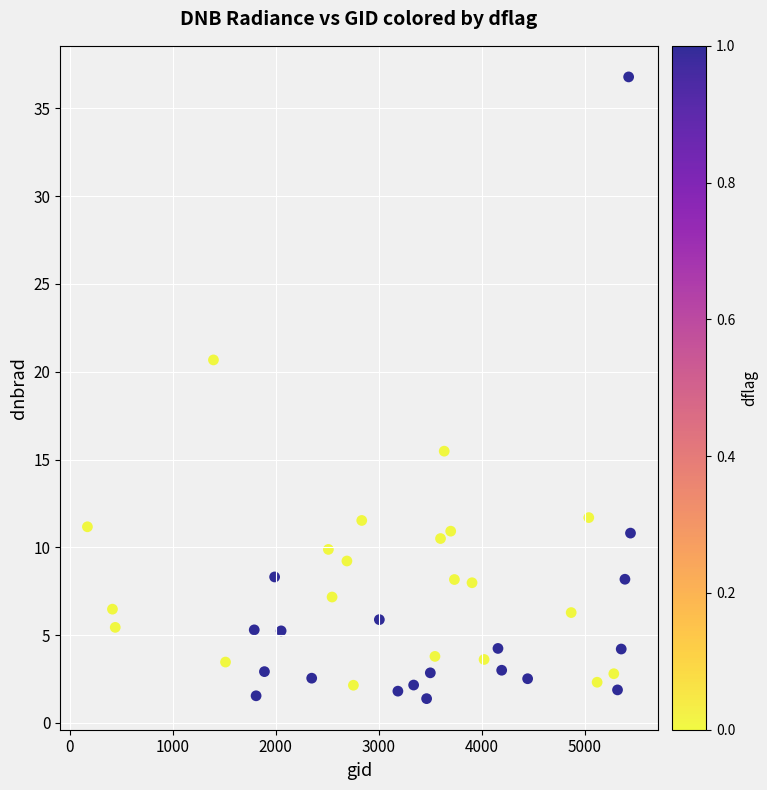

What Y value in the scatter plot is closest to 19?

20.7